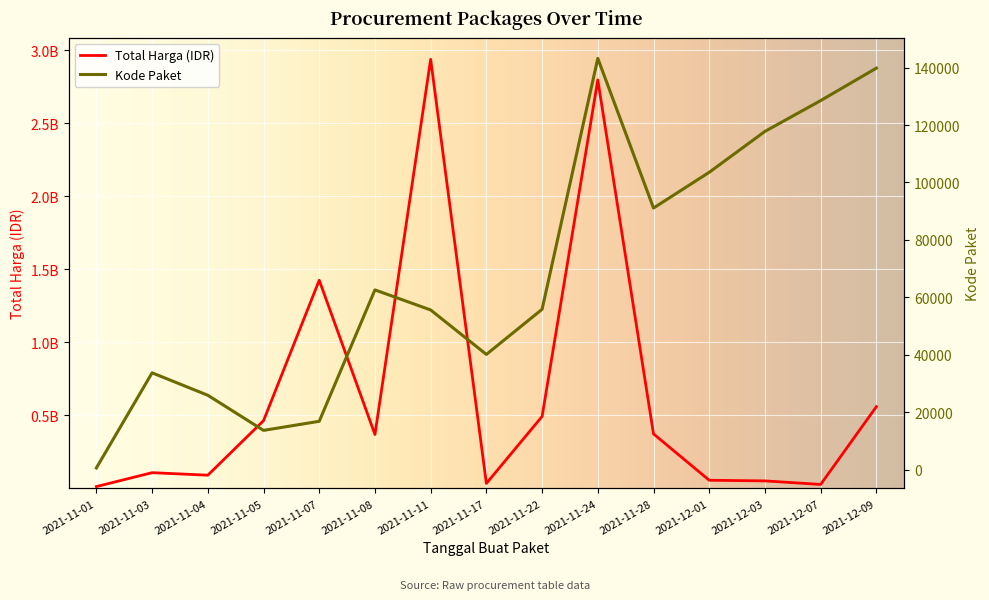

What is the difference between the maximum and second lowest values in the Total Harga (IDR) series?

2911590540